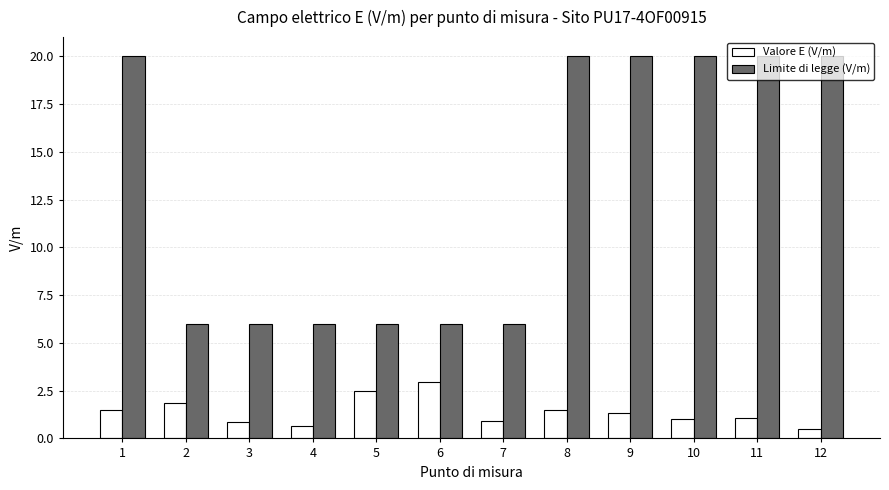

Between 1 and 6, which series saw the biggest shift?

Limite di legge (V/m)